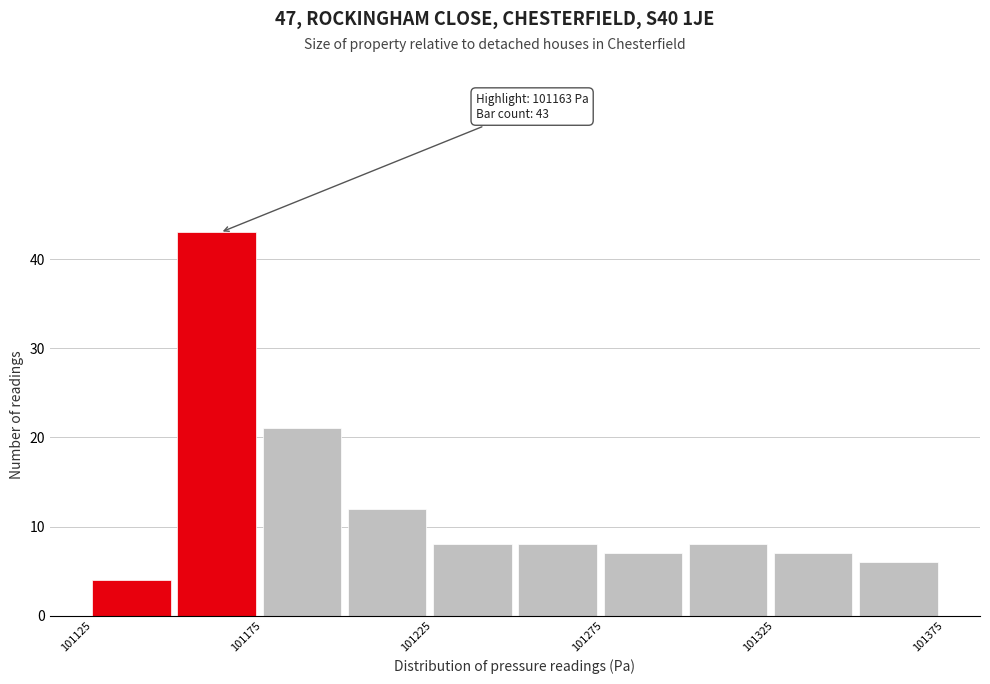

Over which range of the x-axis is the bar tallest?

101150 to 101175